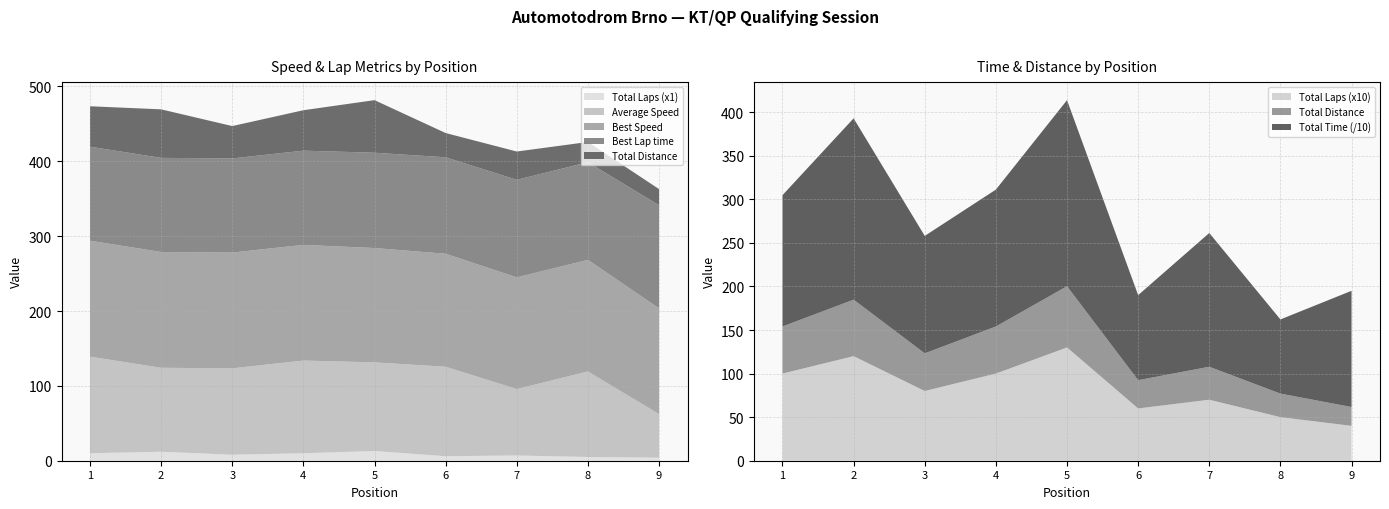

Reading right to left, transcribe all the data shown in this chart.

Total Laps: 9=4.0	8=5.0	7=7.0	6=6.0	5=13.0	4=10.0	3=8.0	2=12.0	1=10.0
Best Lap time: 9=137.7	8=130.5	7=130.3	6=128.9	5=127.3	4=125.9	3=125.8	2=125.8	1=125.6
Best Speed: 9=141.3	8=149.1	7=149.3	6=150.9	5=152.7	4=154.5	3=154.6	2=154.6	1=154.9
Average Speed: 9=58.3	8=114.3	7=88.7	6=119.6	5=118.4	4=123.8	3=115.5	2=112.2	1=129.1
Total Distance: 9=21.6	8=27.0	7=37.8	6=32.4	5=70.2	4=54.0	3=43.2	2=64.8	1=54.0
Total Time: 9=1333.8	8=851.2	7=1535.0	6=976.1	5=2135.4	4=1570.9	3=1347.8	2=2080.5	1=1507.0